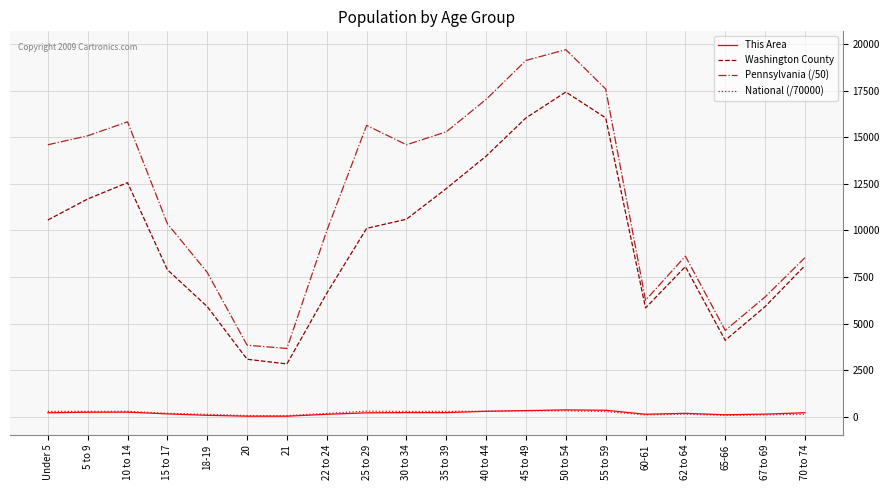

True or false: This Area and Washington County intersect in this chart.

False